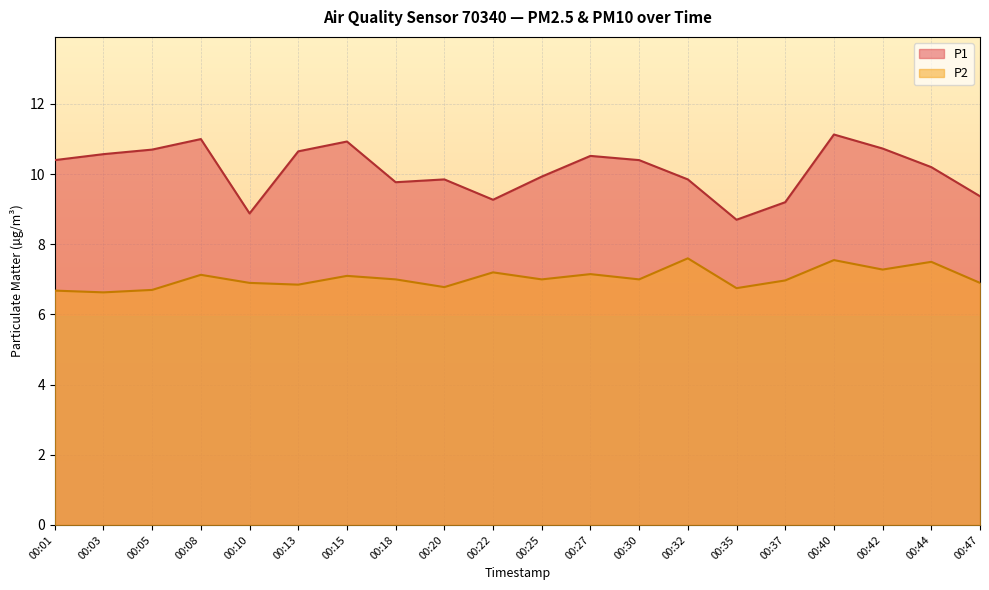

How many lines are shown in the chart?

2